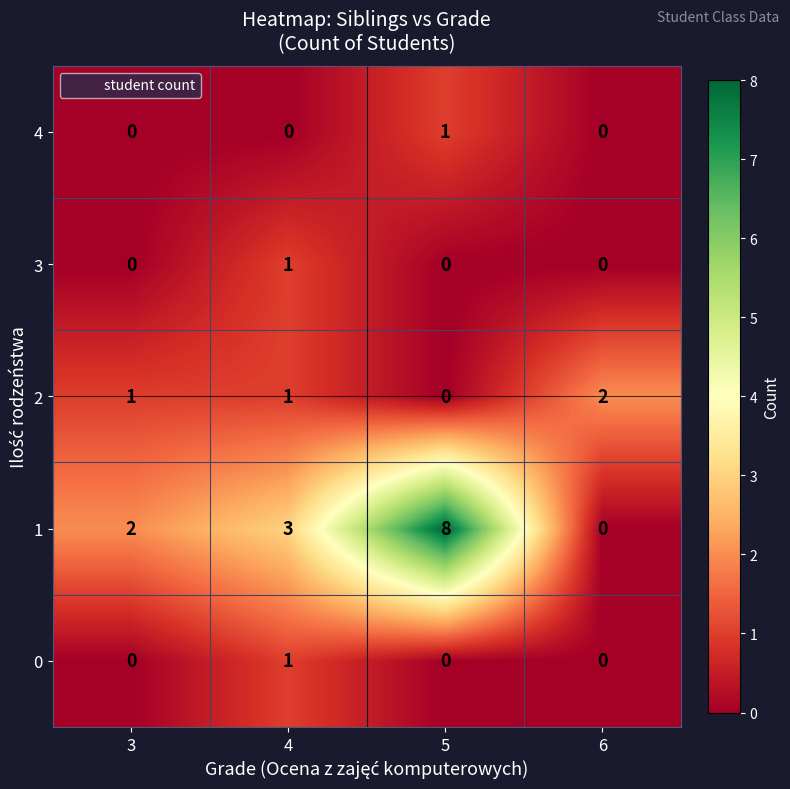

Reading left to right, list all the values displayed in this chart.

4: 0	0	1	0
3: 0	1	0	0
2: 1	1	0	2
1: 2	3	8	0
0: 0	1	0	0